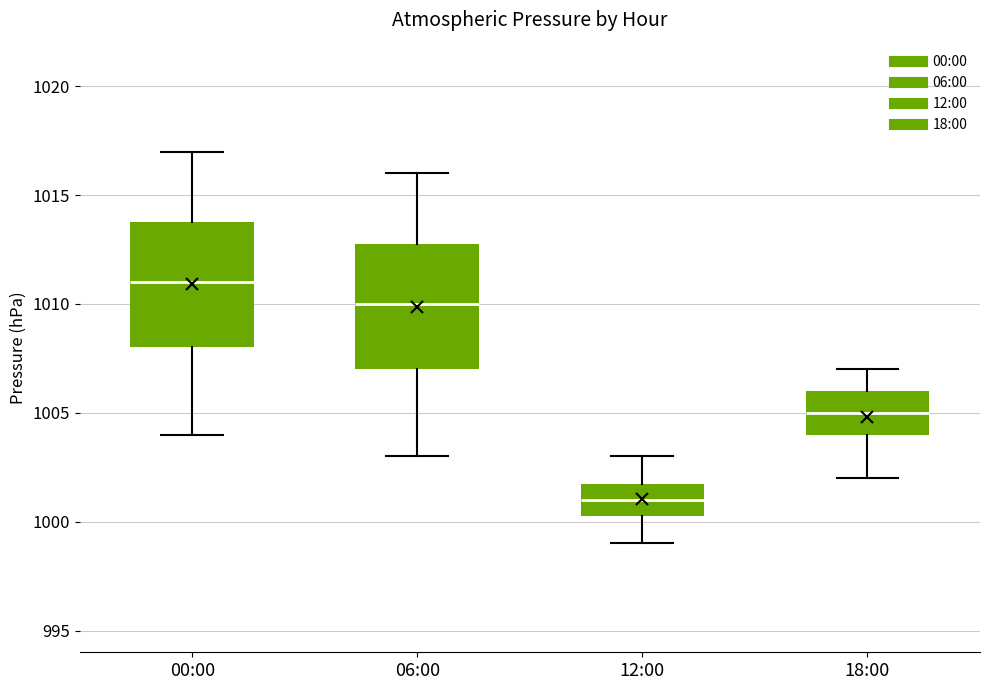

Where does the lower whisker of the box for 18:00 end on the y-axis? The values are not printed on the chart, so give them approximately, as read against the axis.

1002.0